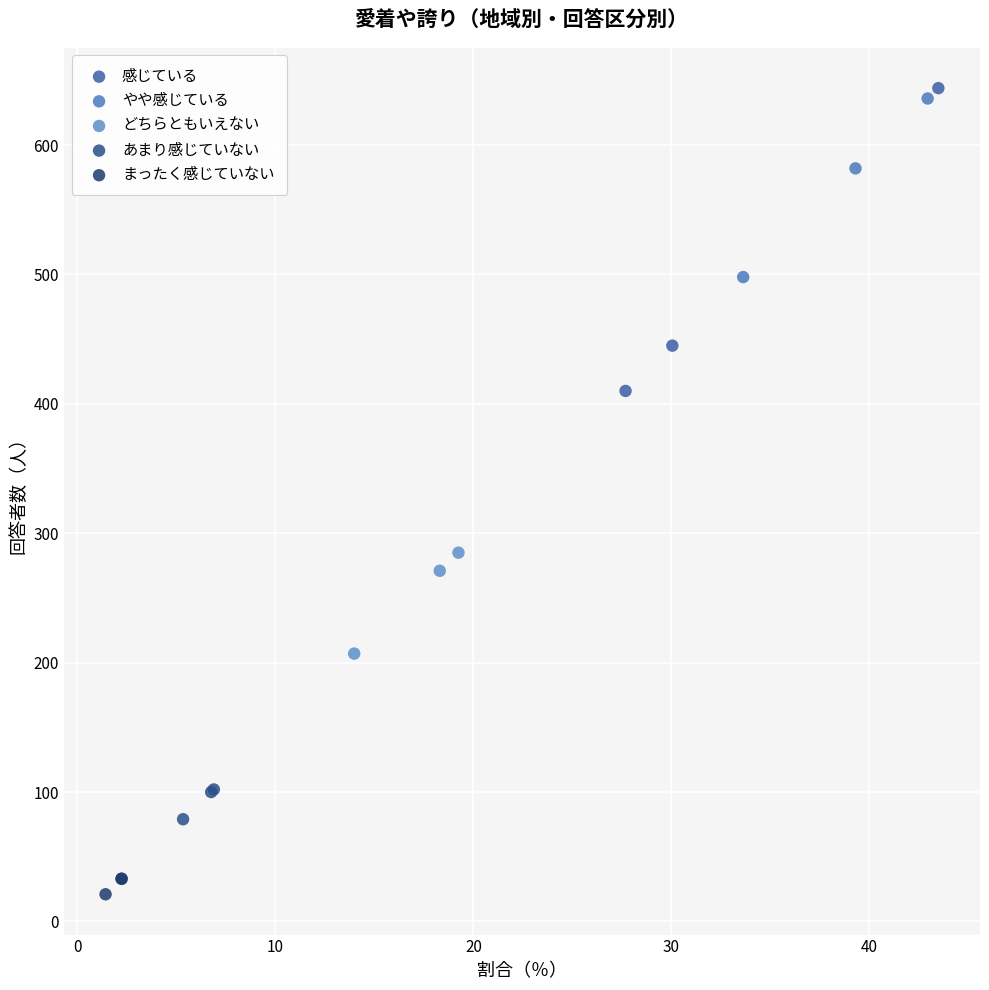

Which series has the largest Y range (max minus min)?

感じている